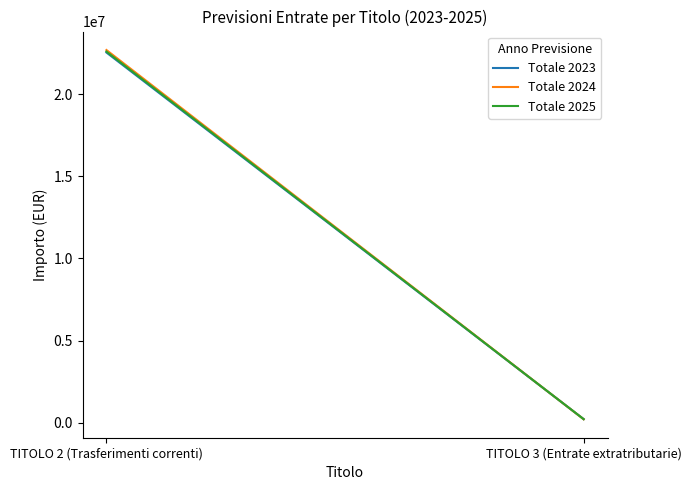

Between TITOLO 2 (Trasferimenti correnti) and TITOLO 3 (Entrate extratributarie), which series saw the biggest shift?

Totale 2024